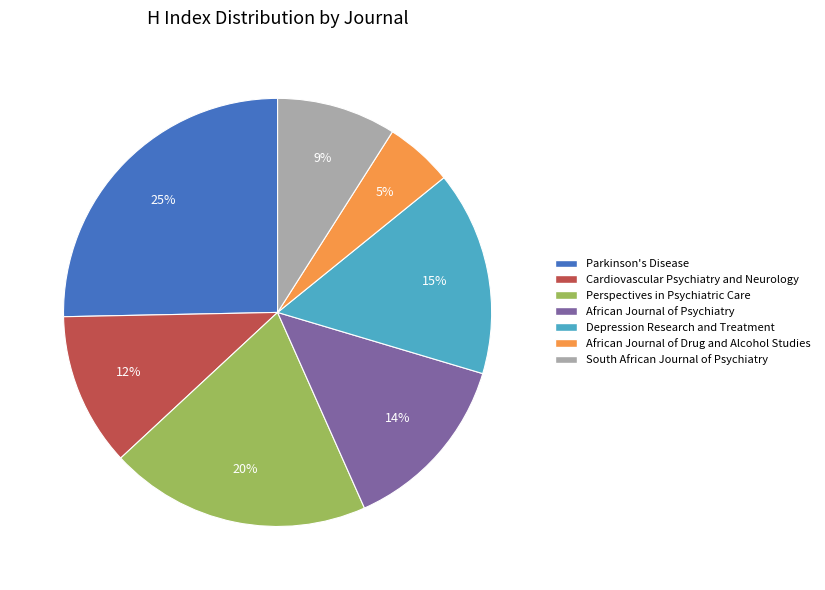

Is South African Journal of Psychiatry the majority of the pie?

No